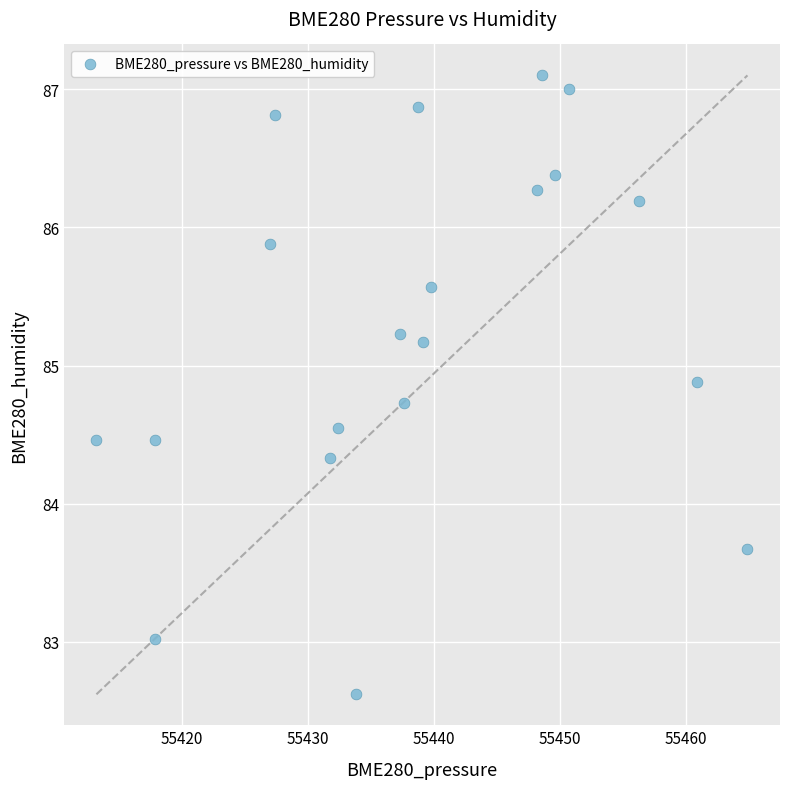

What is the range of Y values (max minus min)?

4.5